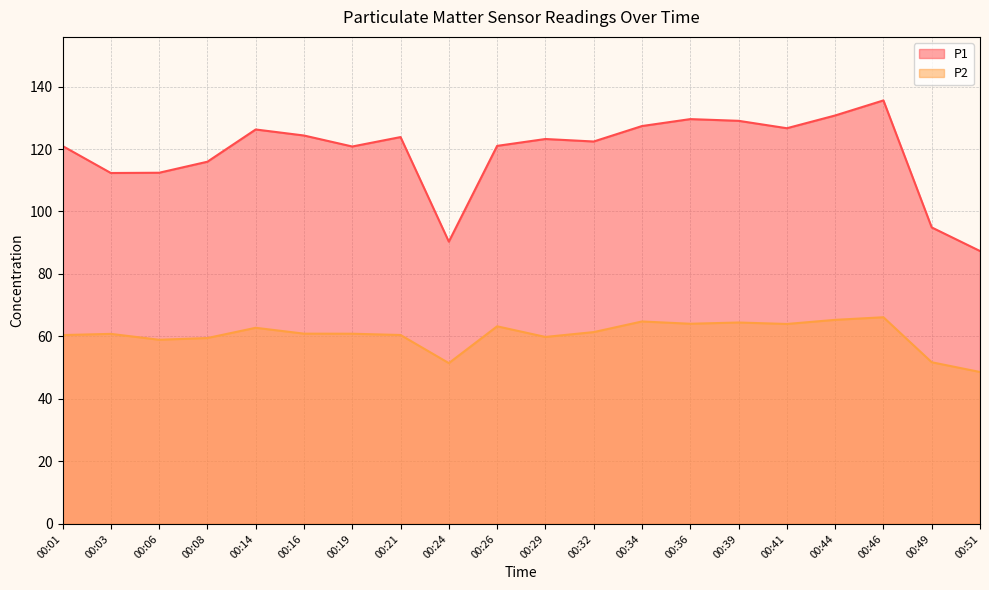

True or false: P2 has more than 1 points higher than both neighbors.

True